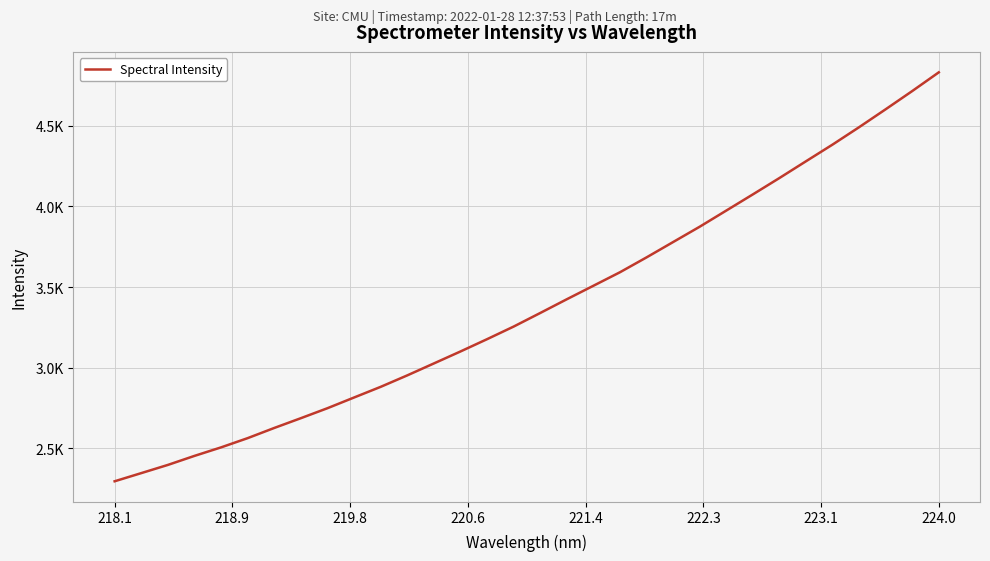

Does the chart display data point markers on the line(s)?

No